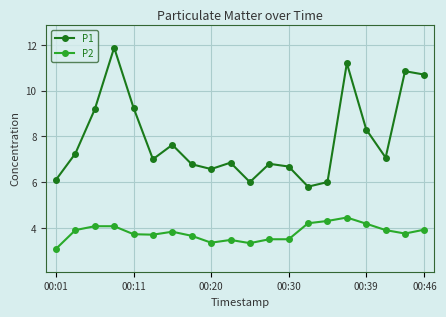

Rank the series by their maximum value, from lowest to highest.

P2, P1